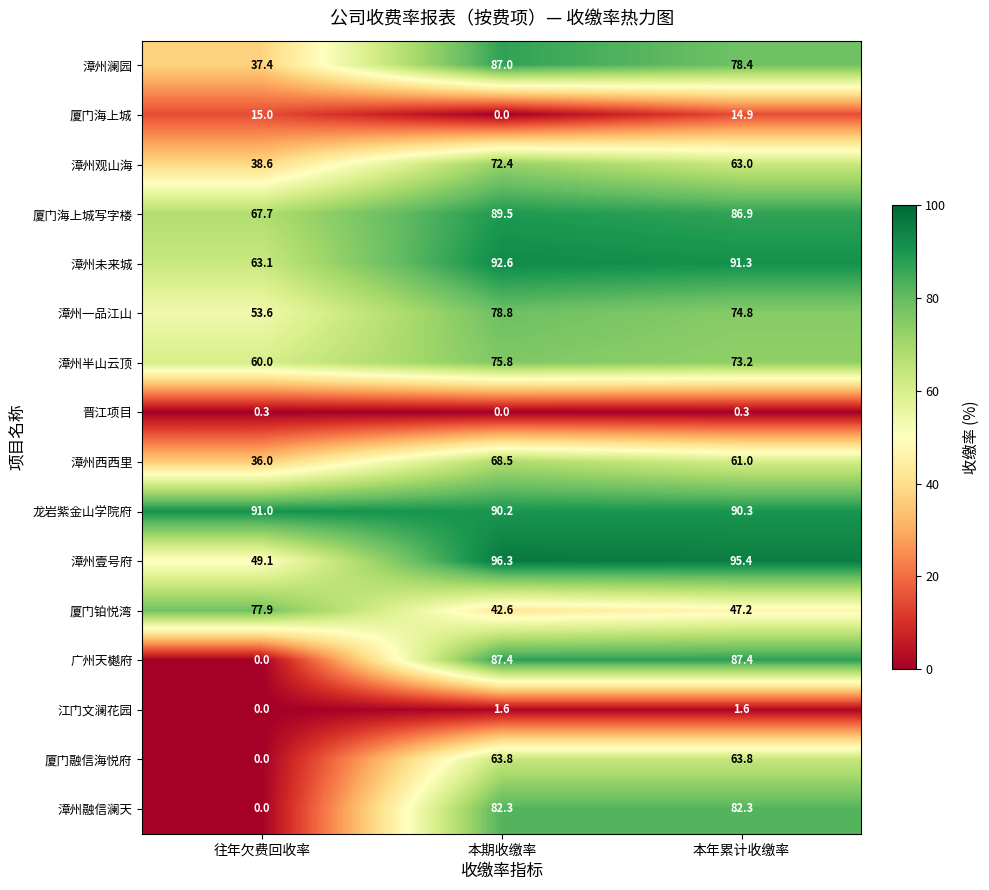

The value of 江门文澜花园 at 本年累计收缴率 is 2.2. True or false?

False